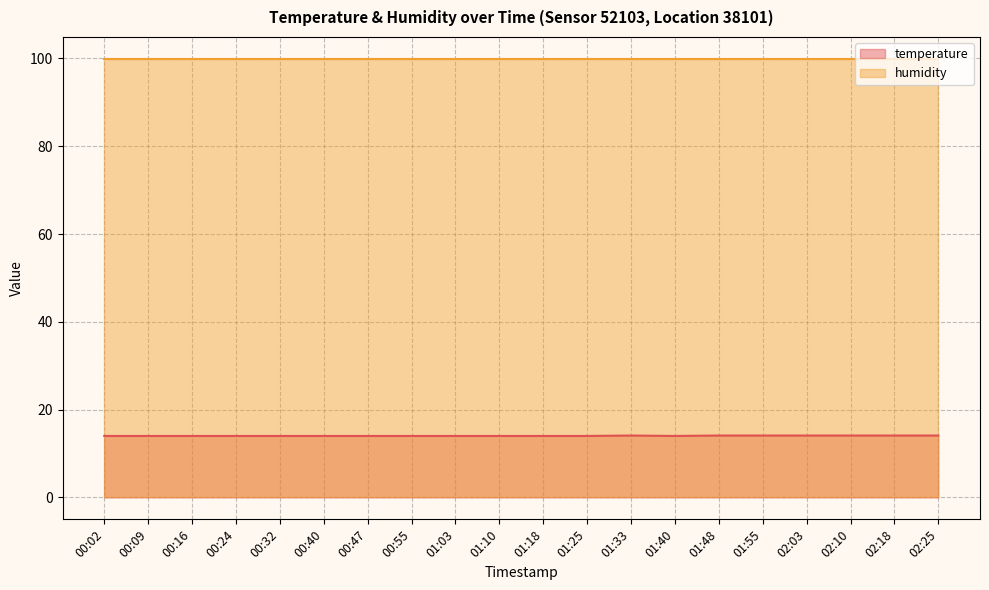

Rank the series by their average value, from highest to lowest.

humidity, temperature